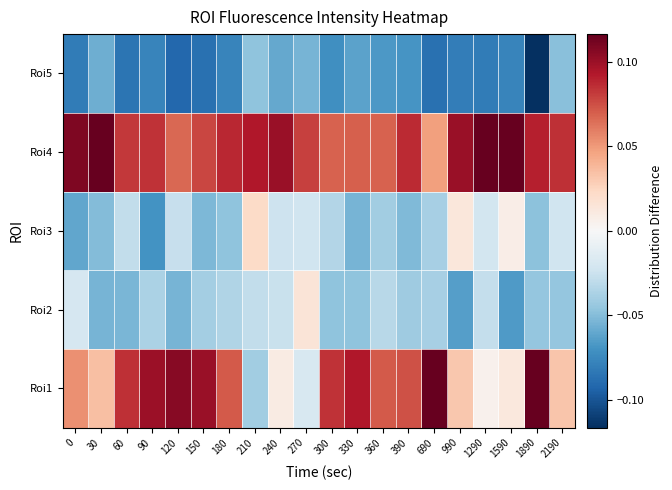

Reading left to right, what are all the values shown in this chart?

Roi1: 0=0.1	30=0.0	60=0.1	90=0.1	120=0.1	150=0.1	180=0.1	210=-0.0	240=0.0	270=-0.0	300=0.1	330=0.1	360=0.1	390=0.1	690=0.1	990=0.0	1290=0.0	1590=0.0	1890=0.1	2190=0.0
Roi2: 0=-0.0	30=-0.1	60=-0.1	90=-0.0	120=-0.1	150=-0.0	180=-0.0	210=-0.0	240=-0.0	270=0.0	300=-0.0	330=-0.0	360=-0.0	390=-0.0	690=-0.0	990=-0.1	1290=-0.0	1590=-0.1	1890=-0.0	2190=-0.0
Roi3: 0=-0.1	30=-0.1	60=-0.0	90=-0.1	120=-0.0	150=-0.1	180=-0.0	210=0.0	240=-0.0	270=-0.0	300=-0.0	330=-0.1	360=-0.0	390=-0.1	690=-0.0	990=0.0	1290=-0.0	1590=0.0	1890=-0.0	2190=-0.0
Roi4: 0=0.1	30=0.1	60=0.1	90=0.1	120=0.1	150=0.1	180=0.1	210=0.1	240=0.1	270=0.1	300=0.1	330=0.1	360=0.1	390=0.1	690=0.0	990=0.1	1290=0.1	1590=0.1	1890=0.1	2190=0.1
Roi5: 0=-0.1	30=-0.1	60=-0.1	90=-0.1	120=-0.1	150=-0.1	180=-0.1	210=-0.0	240=-0.1	270=-0.1	300=-0.1	330=-0.1	360=-0.1	390=-0.1	690=-0.1	990=-0.1	1290=-0.1	1590=-0.1	1890=-0.1	2190=-0.0